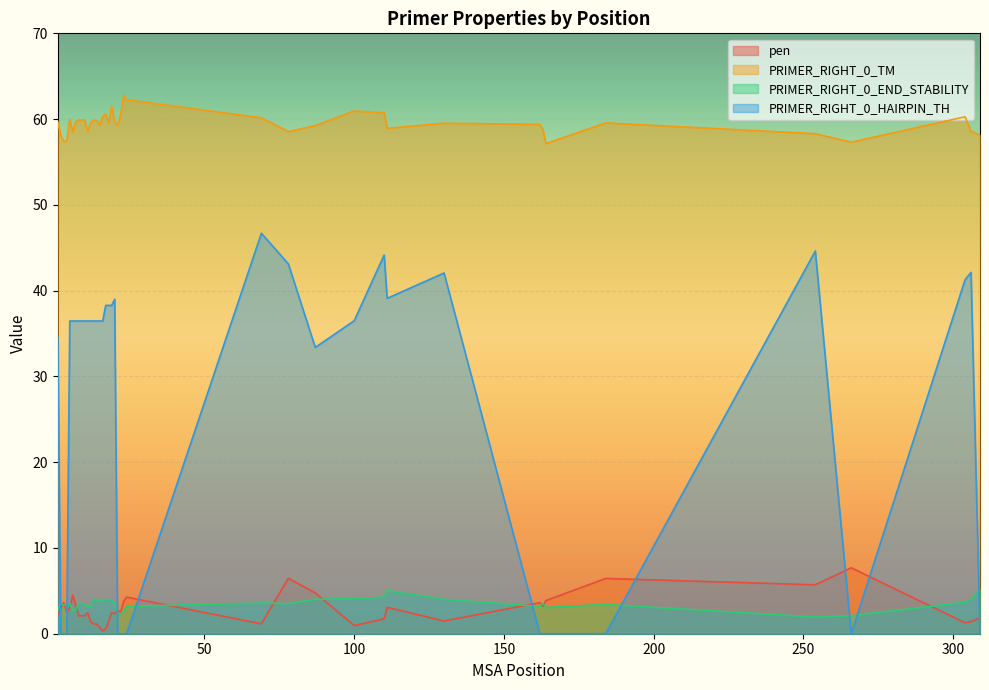

After their last crossing, which series has the higher values: PRIMER_RIGHT_0_HAIRPIN_TH or PRIMER_RIGHT_0_END_STABILITY?

PRIMER_RIGHT_0_END_STABILITY